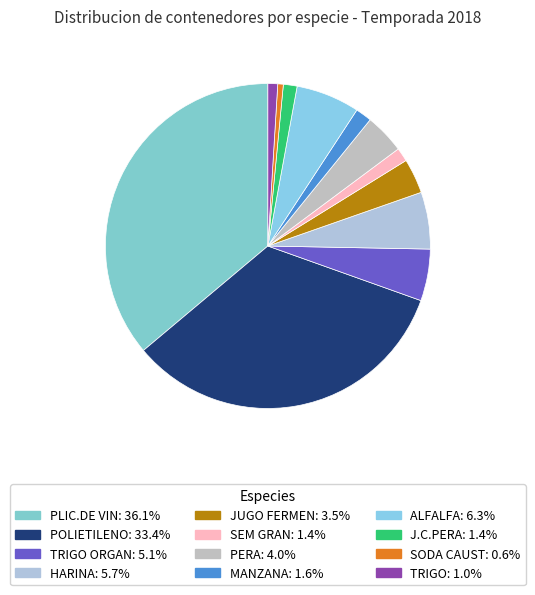

Is there a majority slice in this chart?

No